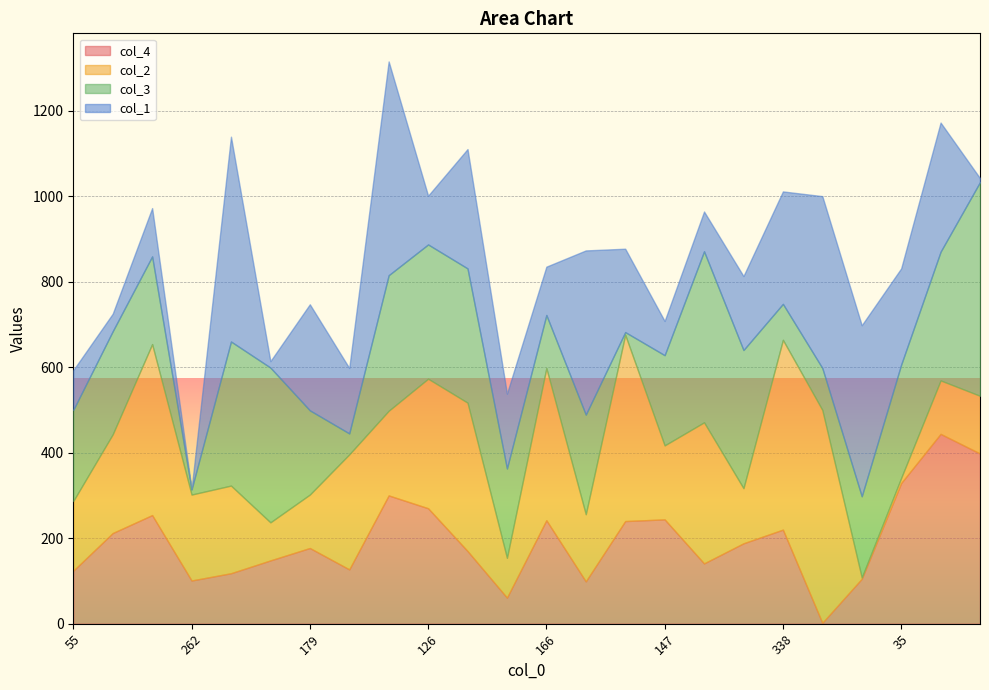

Rank the series at 147 from highest to lowest value.

col_4, col_3, col_2, col_1